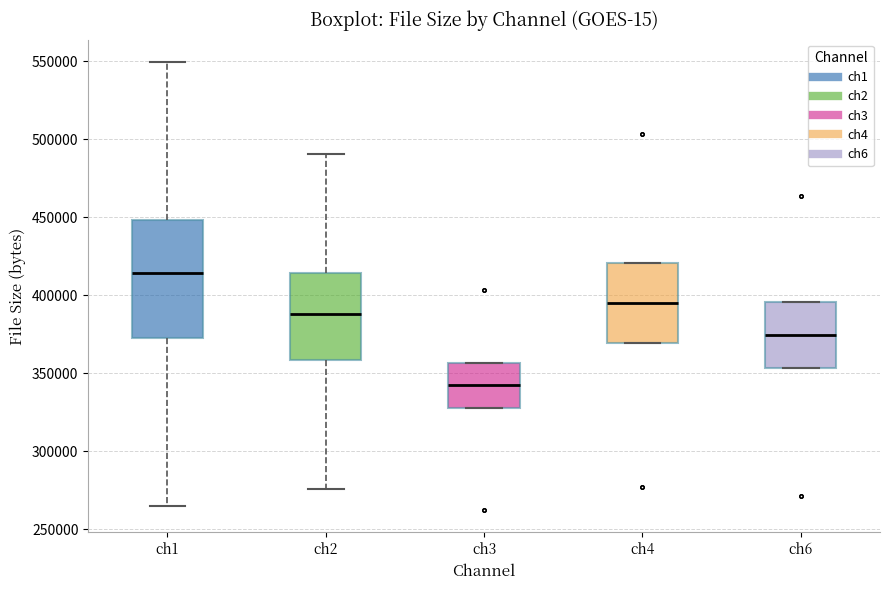

Reading left to right, transcribe this box plot: for each box, give where its median line is, the range the box spans, and where its two whiskers end, as read against the y-axis. The values are not printed on the chart, so give them approximately, as read against the axis.

ch1: median 415000, box 370000 to 450000, whiskers 265000 to 550000
ch2: median 390000, box 360000 to 415000, whiskers 275000 to 490000
ch3: median 340000, box 330000 to 355000, whiskers 330000 to 355000
ch4: median 395000, box 370000 to 420000, whiskers 370000 to 420000
ch6: median 375000, box 355000 to 395000, whiskers 355000 to 395000